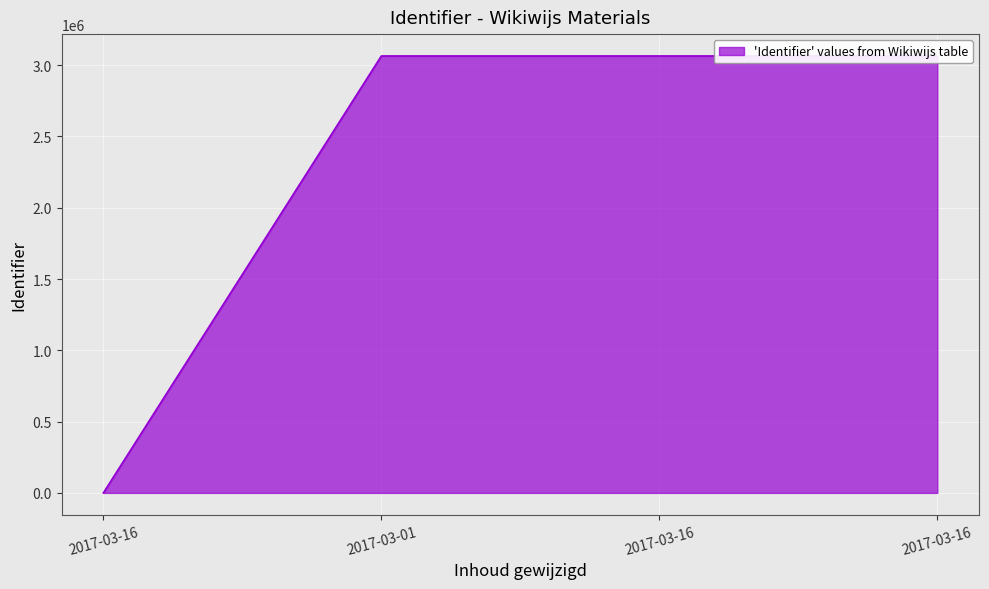

The chart shows a value of 1477480 at 2017-03-16. True or false?

False